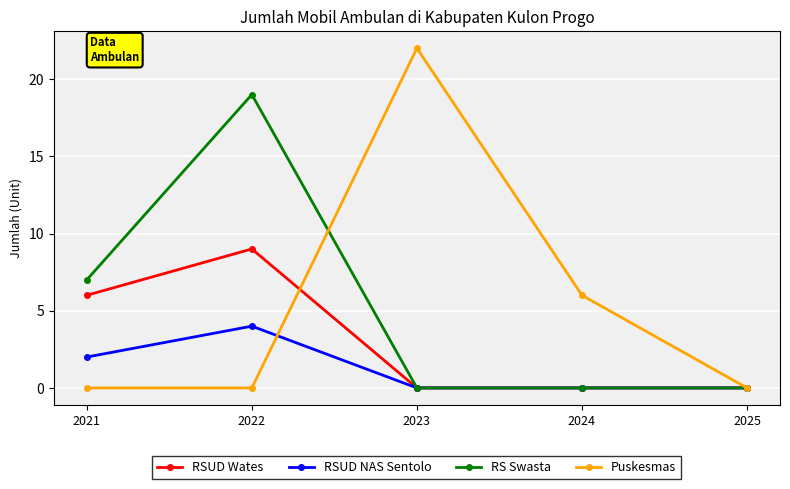

Where do RSUD NAS Sentolo and Puskesmas first cross each other?

2022 and 2023